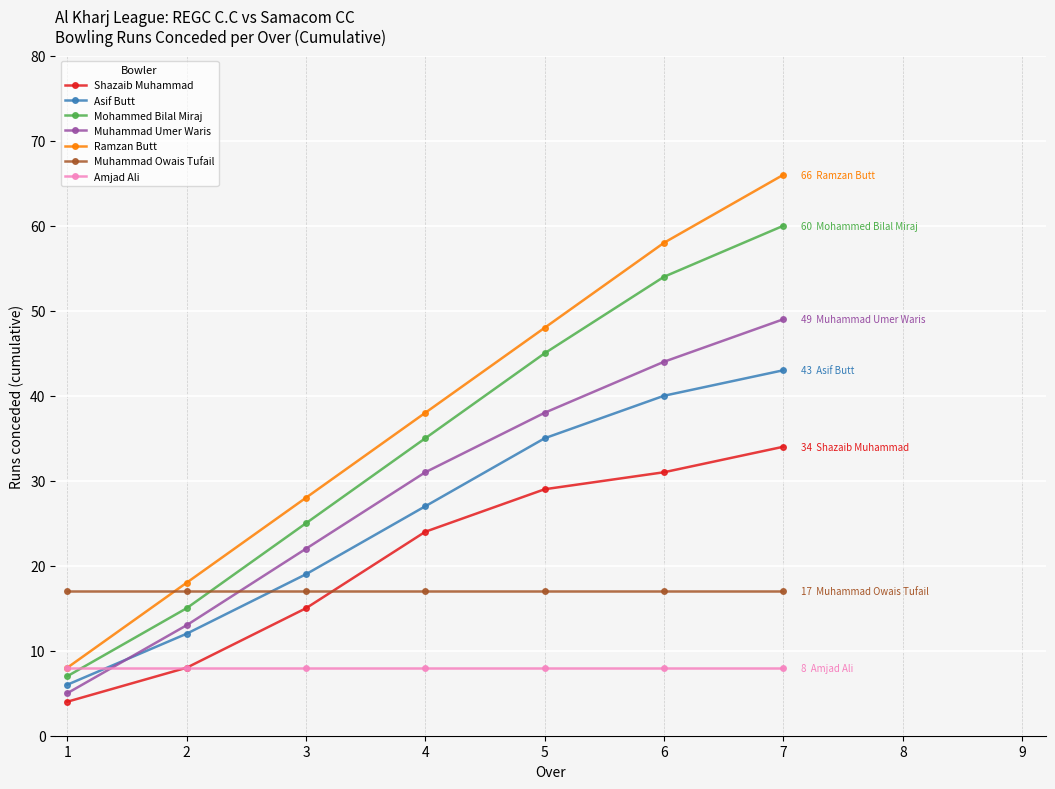

The value of Shazaib Muhammad at 3 is 24. True or false?

False